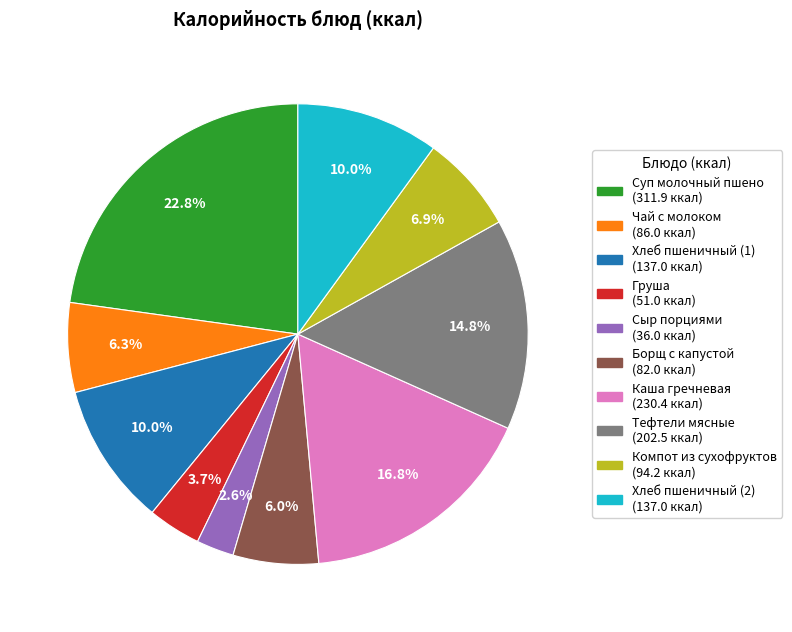

How many slices are in this pie chart?

10